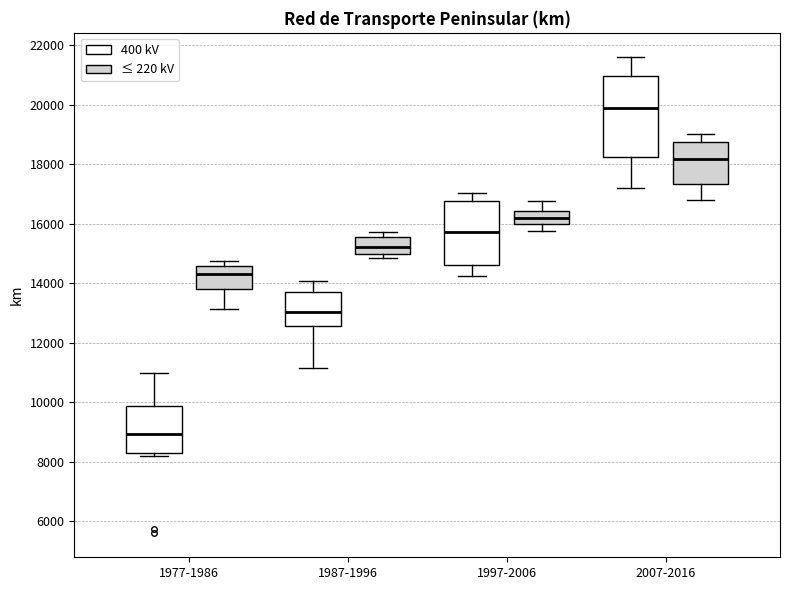

Which box is the tallest, from its lower edge to its upper edge?

2007-2016 (400 kV)